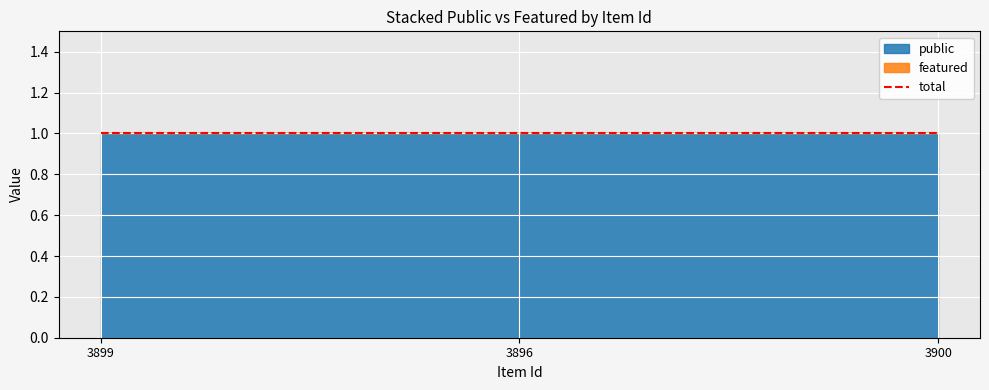

True or false: featured has a value of 0 at 3900.

True